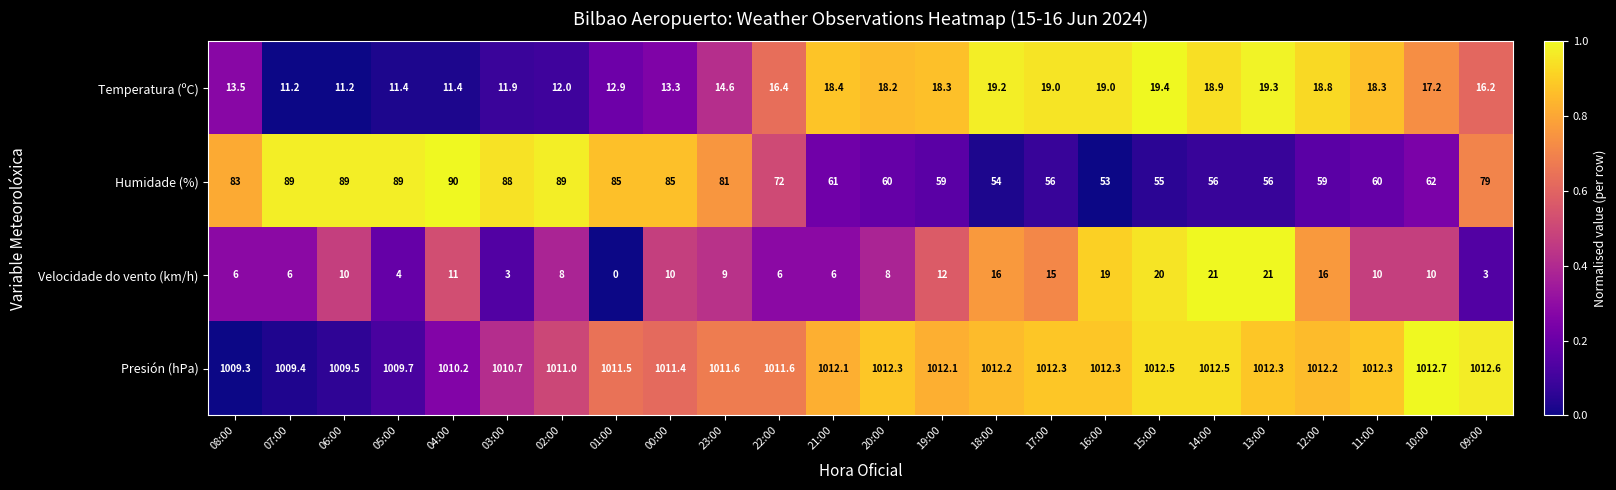

What is the difference between the Humidade (%) values at 14:00 and 12:00?

3.0